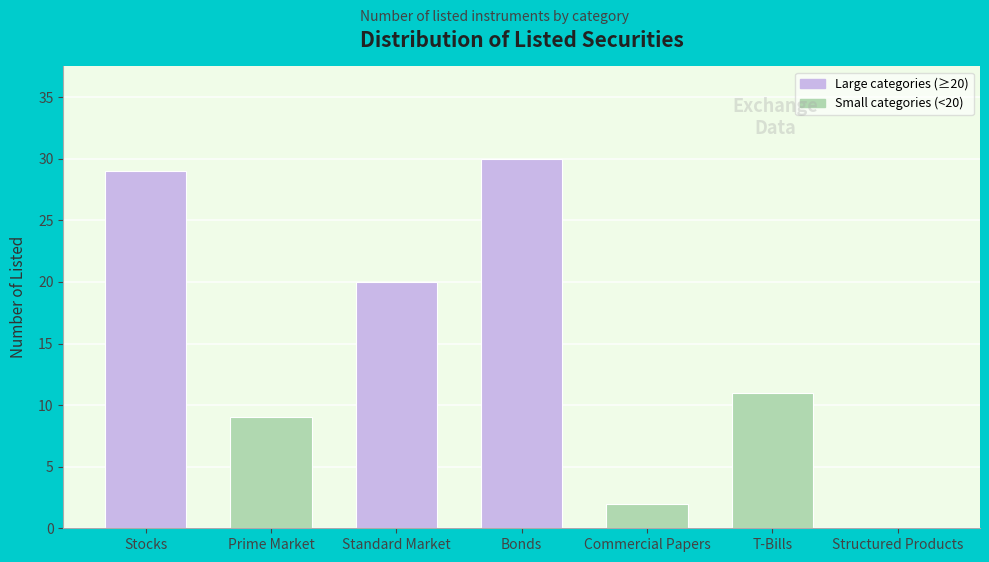

Reading left to right, extract all data points from this chart.

Stocks=29	Prime Market=9	Standard Market=20	Bonds=30	Commercial Papers=2	T-Bills=11	Structured Products=0